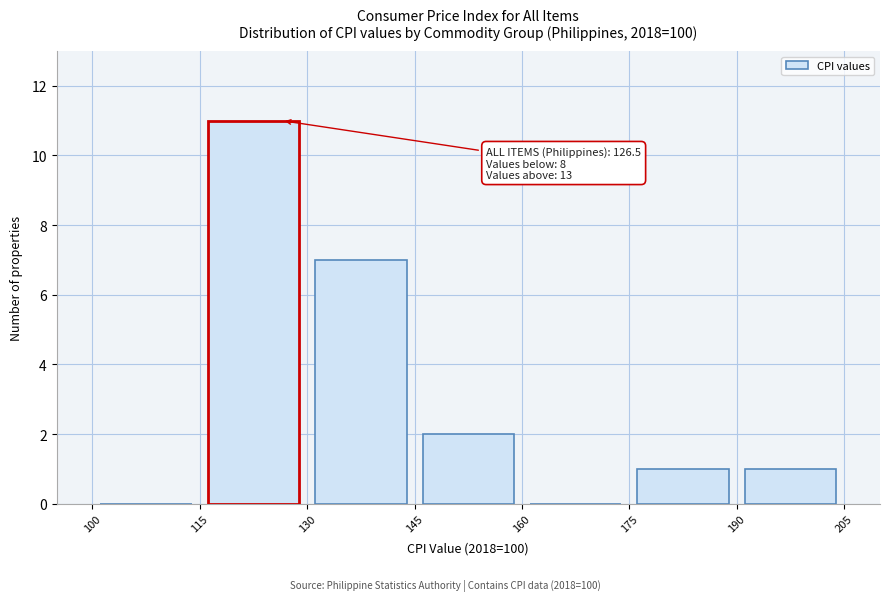

Over which range of the x-axis is the bar tallest?

115 to 130